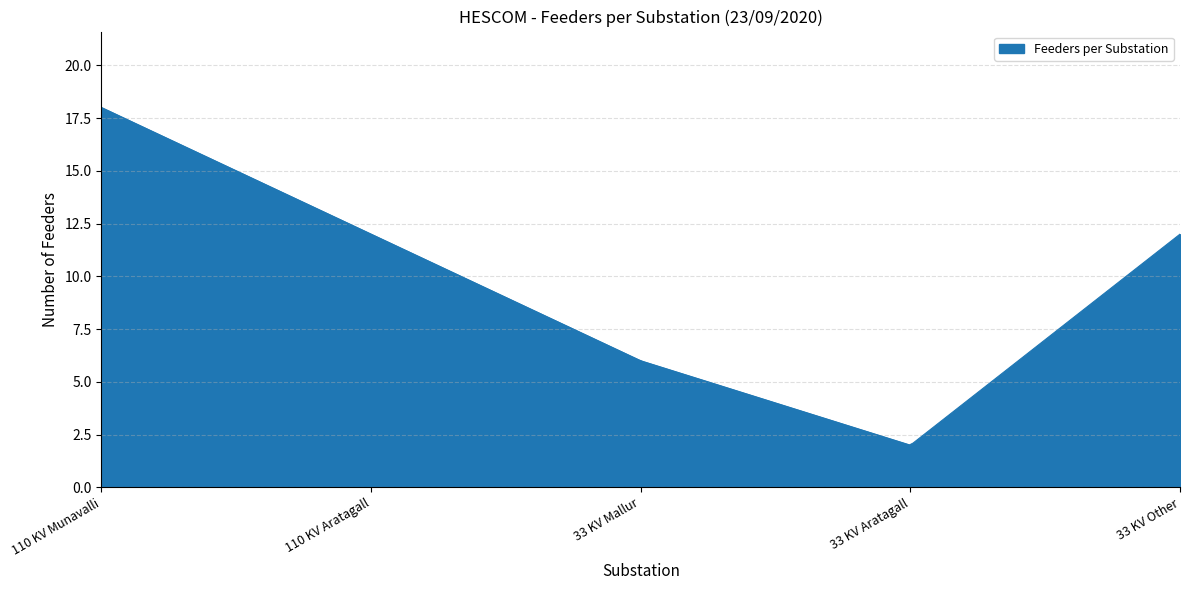

What is the smallest value displayed?

2.0